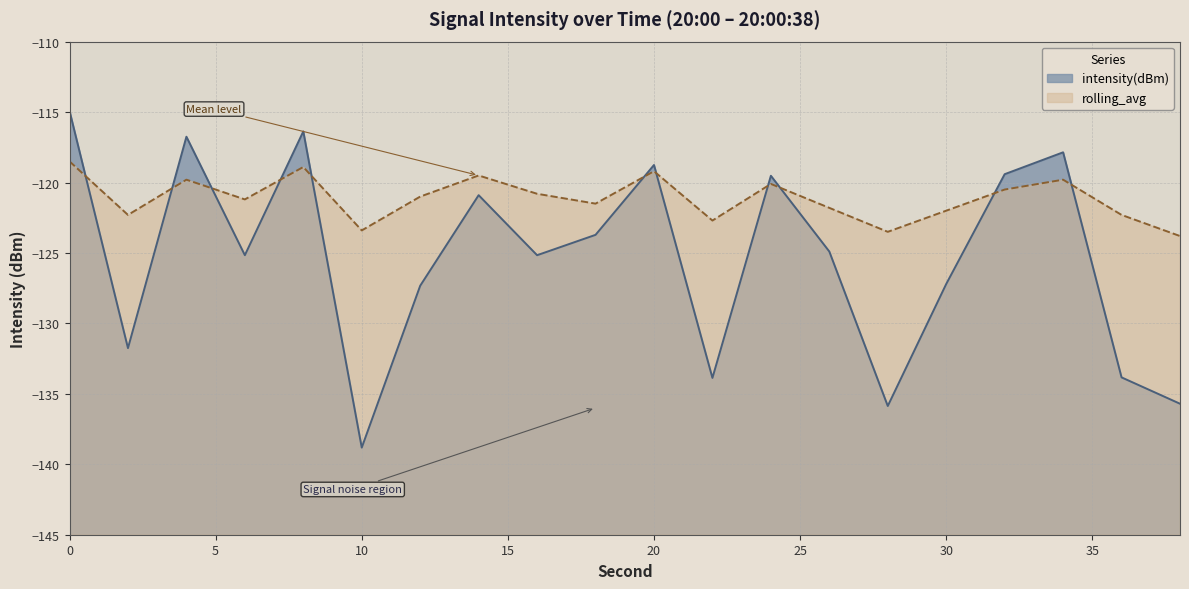

Which series has the largest total across all categories?

rolling_avg